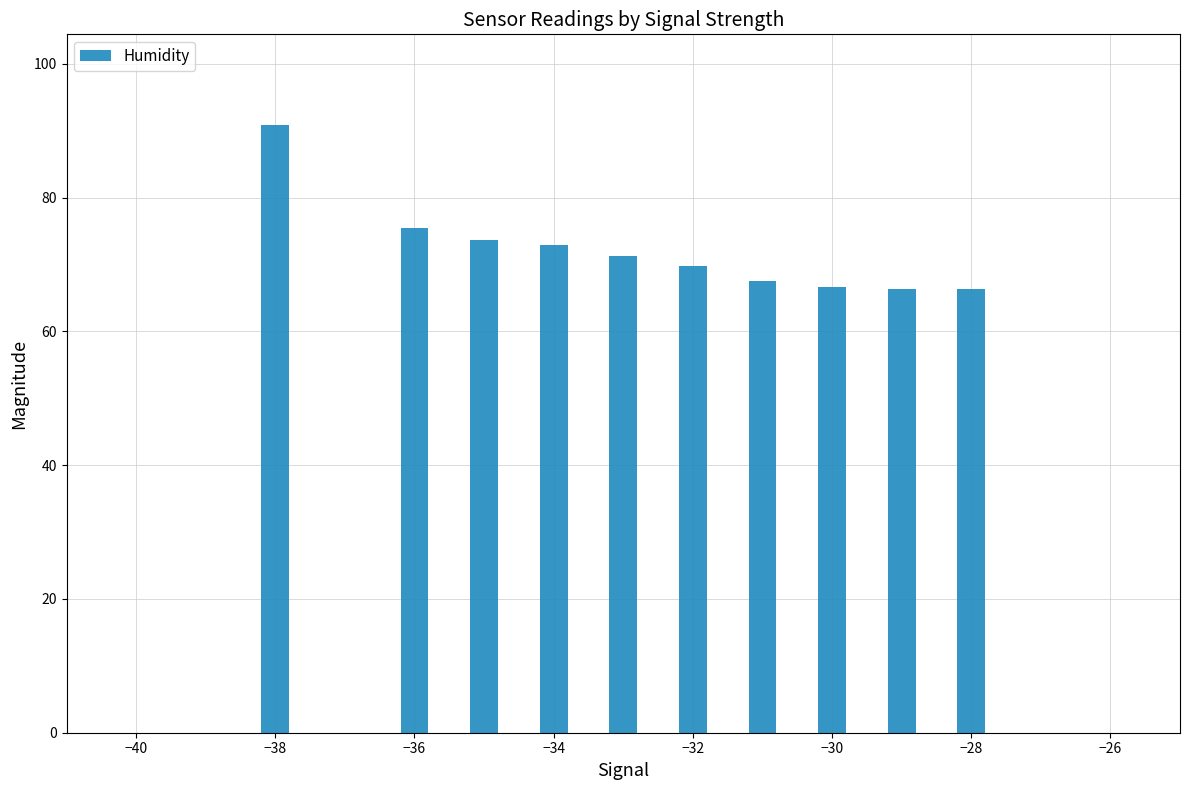

Are the bars grouped side by side (vs. stacked)?

No